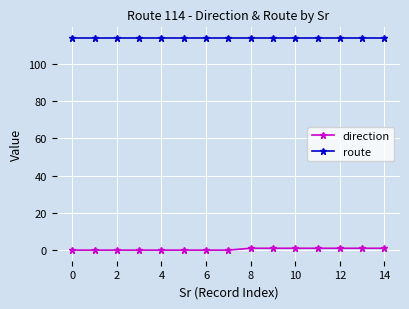

What are all the series names shown in the legend?

direction, route